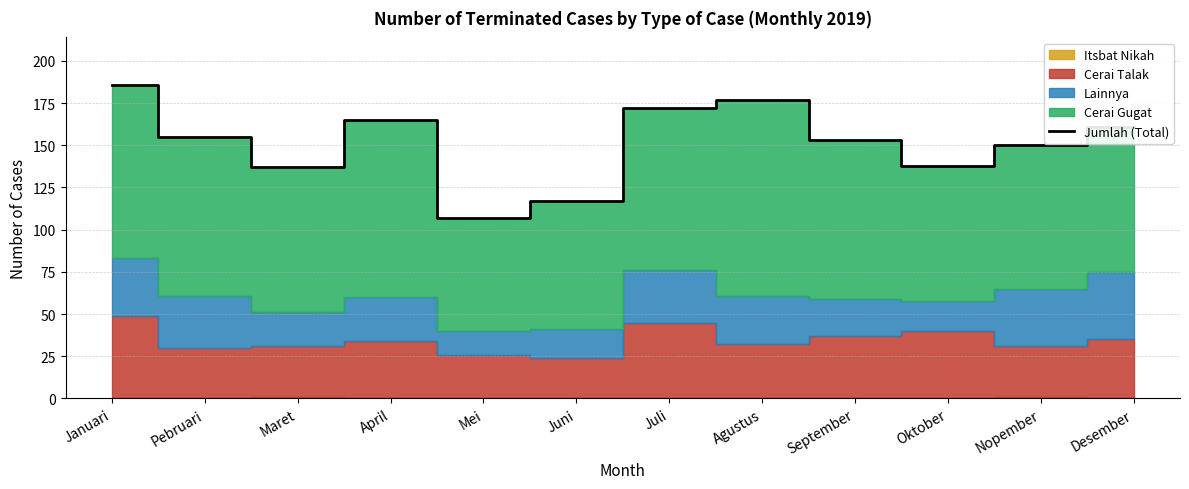

Rank the categories by value from lowest to highest.

Mei, Juni, Maret, Oktober, Nopember, September, Pebruari, Desember, April, Juli, Agustus, Januari